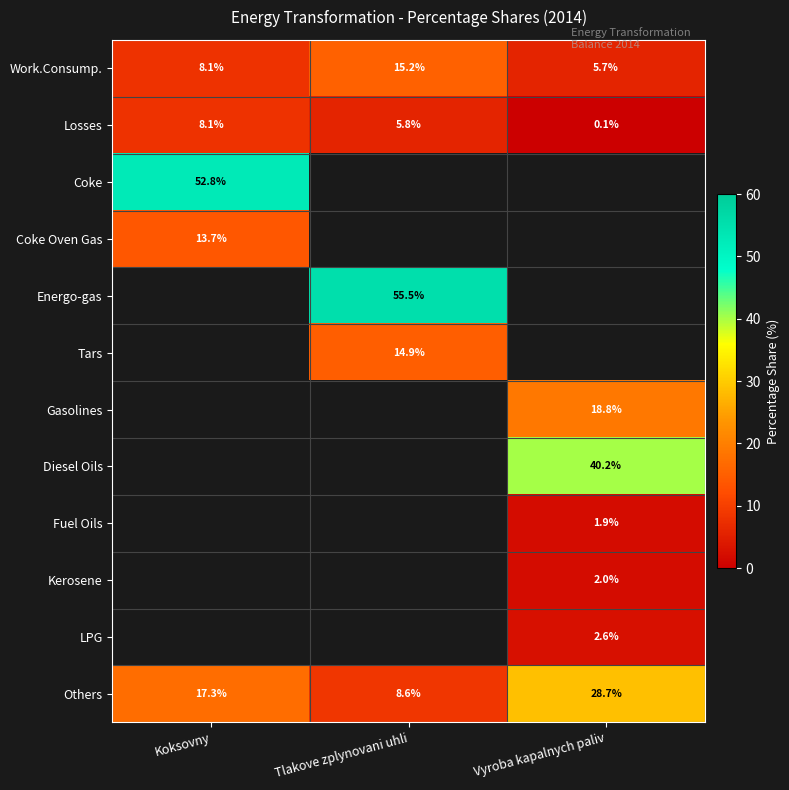

At which category does the chart reach its peak across all series?

Tlakove zplynovani uhli